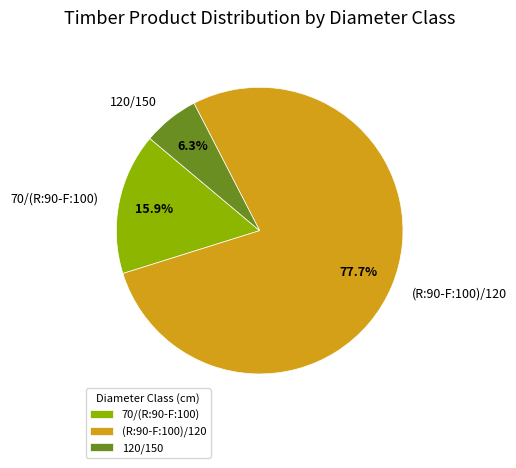

How many segments does this pie chart have?

3